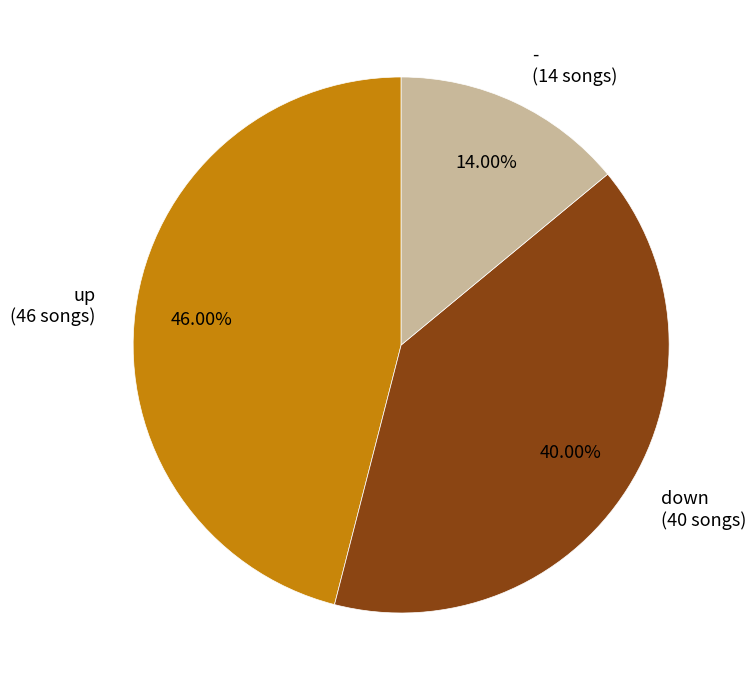

Is there any slice that represents more than half of the pie?

No